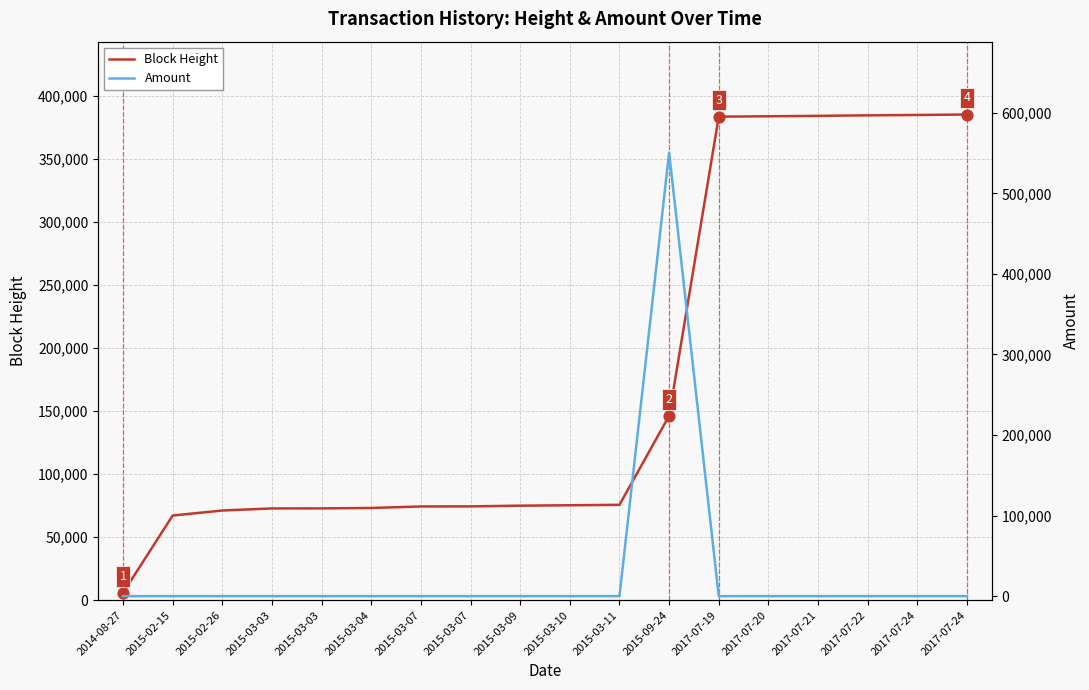

Is the value of Amount (blue line) at 2015-03-07 greater than the value of Block Height (red line) at 2017-07-24?

No